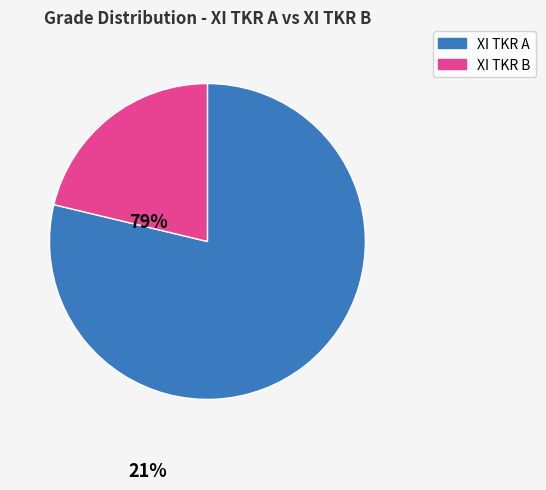

The XI TKR A slice represents 87% of the pie. True or false?

False